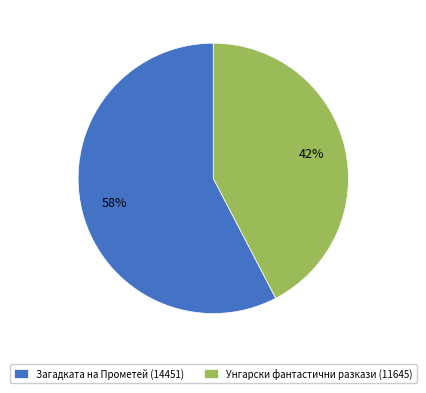

To the nearest percent, what is the average slice percentage?

50%